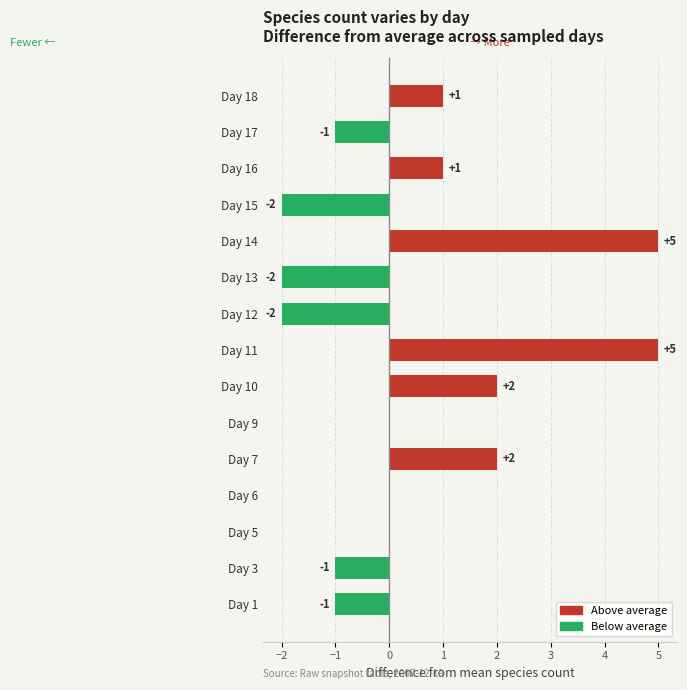

What is the greatest value displayed?

5